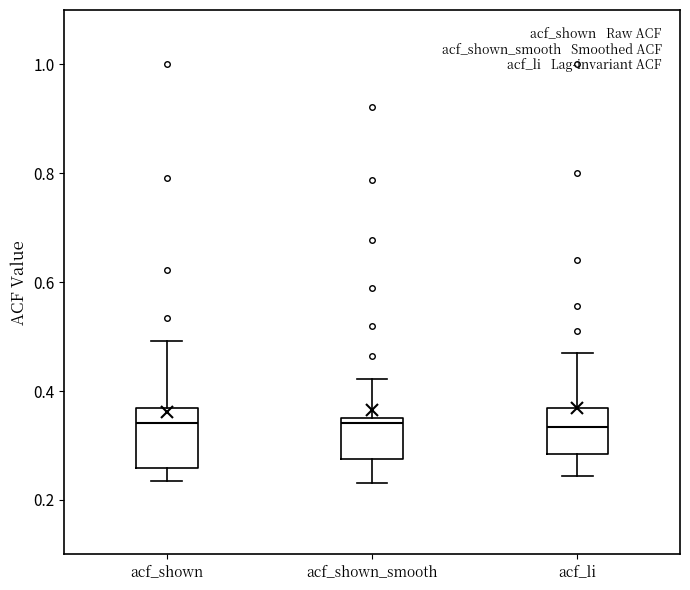

Reading left to right, transcribe this box plot: for each box, give where its median line is, the range the box spans, and where its two whiskers end, as read against the y-axis. The values are not printed on the chart, so give them approximately, as read against the axis.

acf_shown: median 0.34, box 0.26 to 0.36, whiskers 0.24 to 0.50
acf_shown_smooth: median 0.34, box 0.28 to 0.36, whiskers 0.24 to 0.42
acf_li: median 0.34, box 0.28 to 0.36, whiskers 0.24 to 0.48